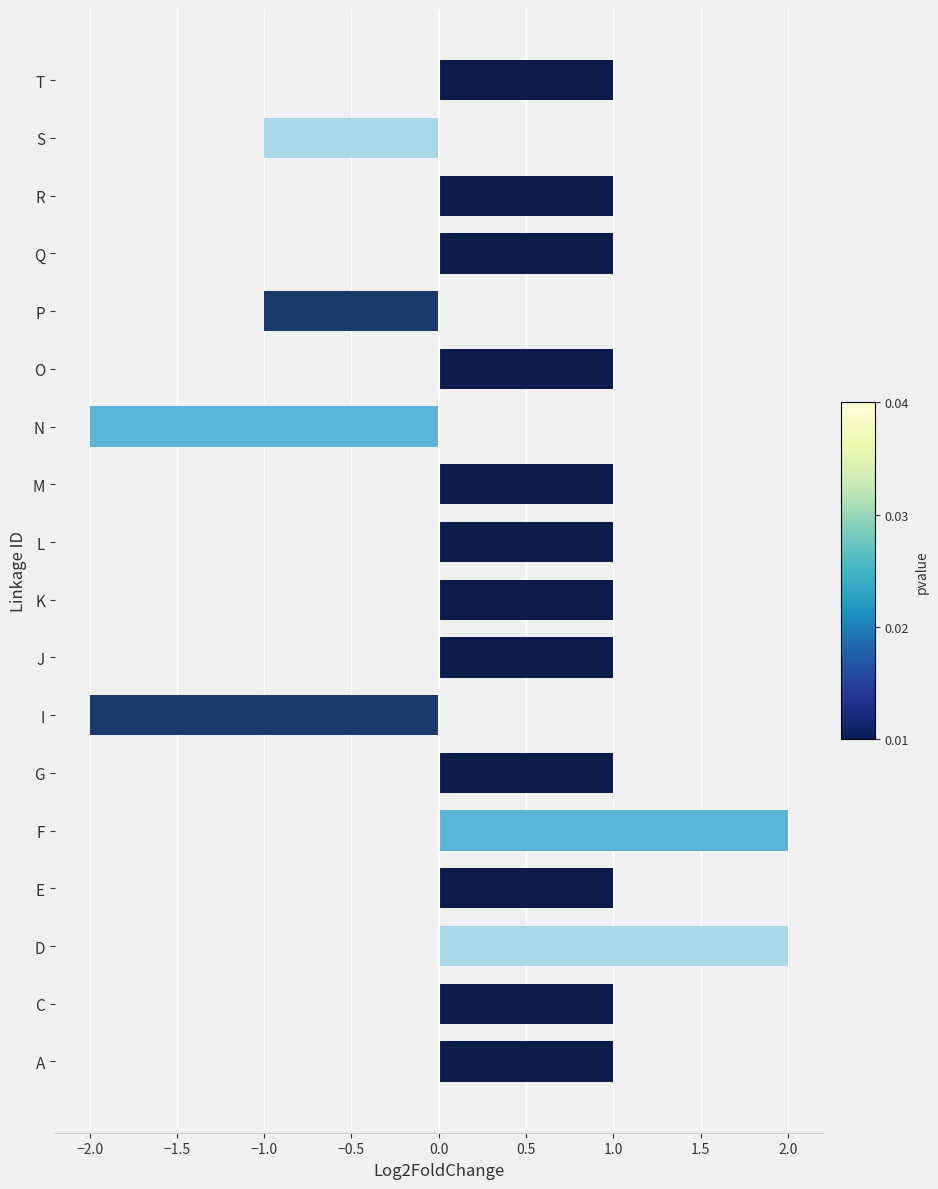

What is the difference between the second highest and minimum values?

4